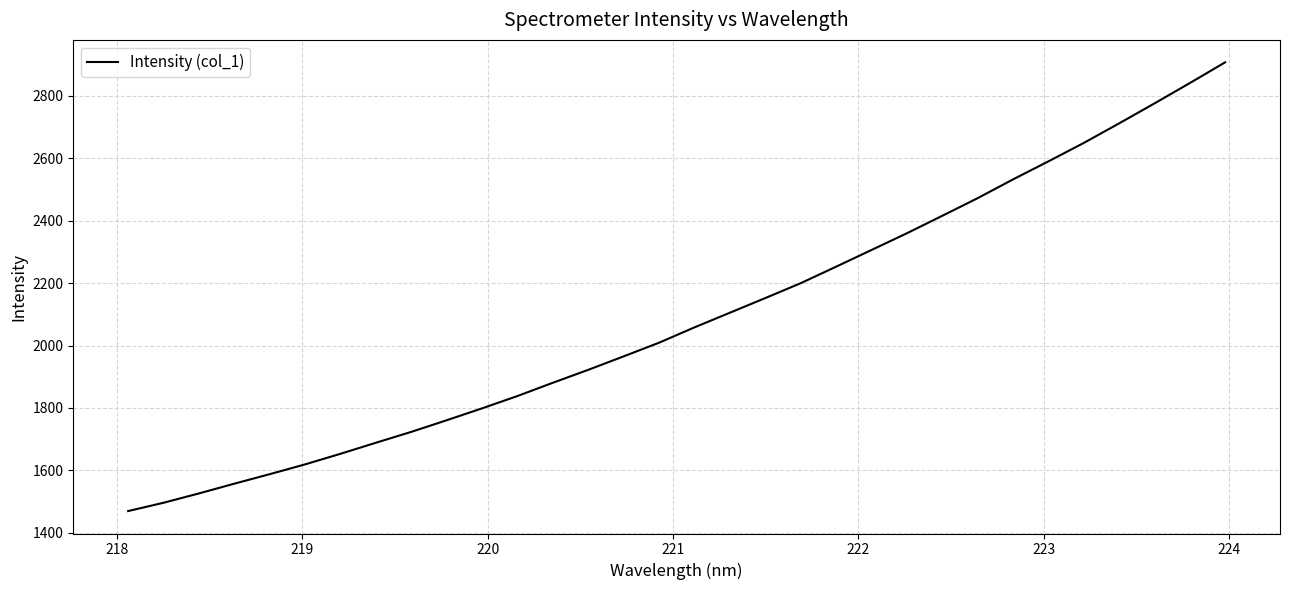

What is the difference between the maximum and minimum values?

1436.7